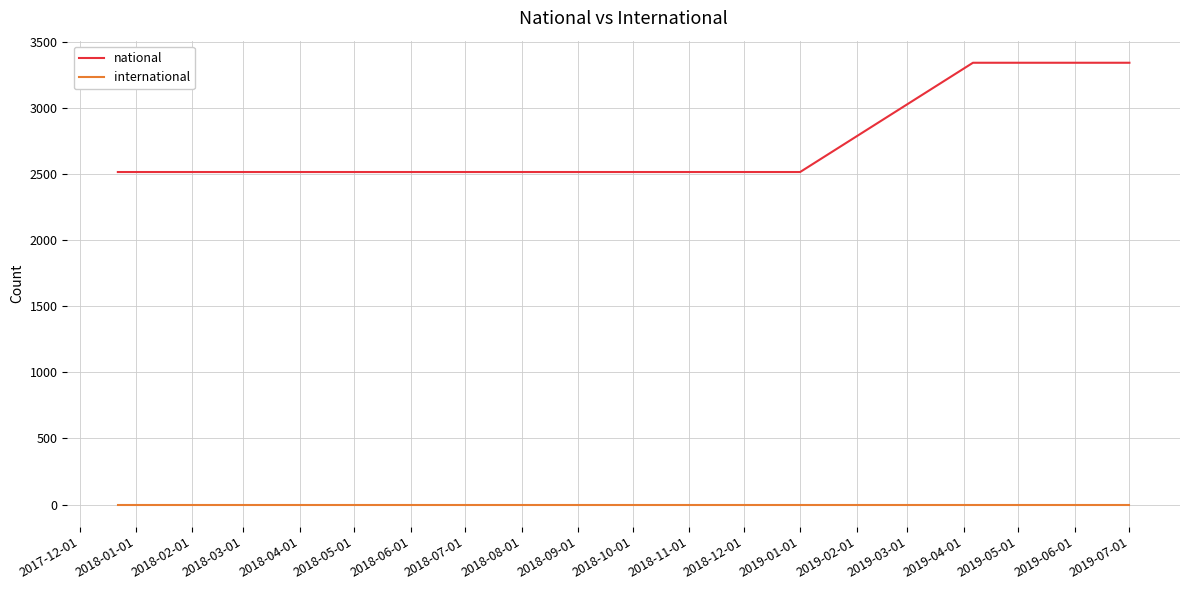

Does the chart display data point markers on the line(s)?

No